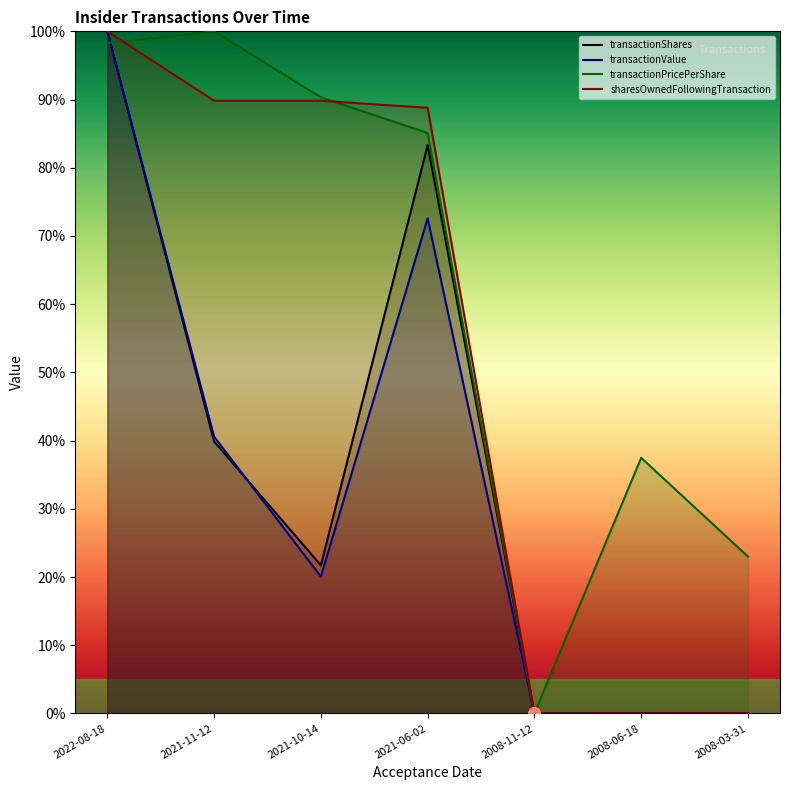

What position from the left is 2021-06-02?

4